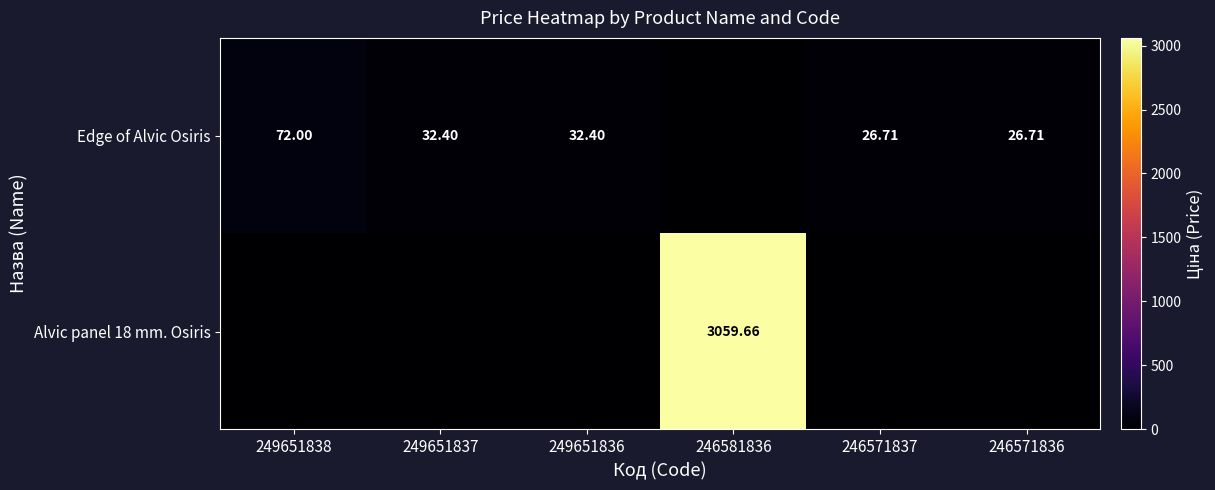

What is the spread (max minus min) of values at 246571837?

26.7